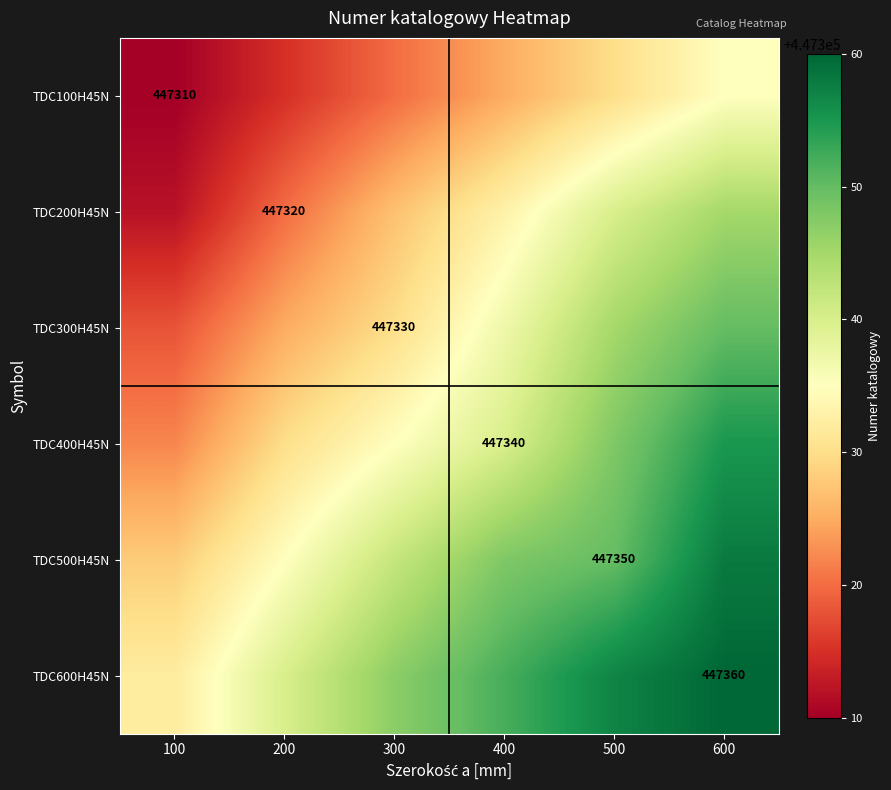

The TDC300H45N series shows 741597 at 300. True or false?

False